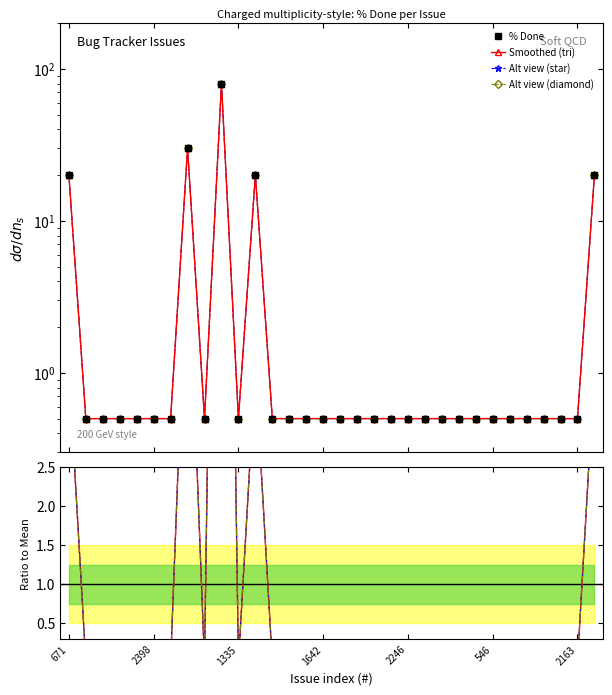

The value of Ratio at 28 is -7.5. True or false?

False